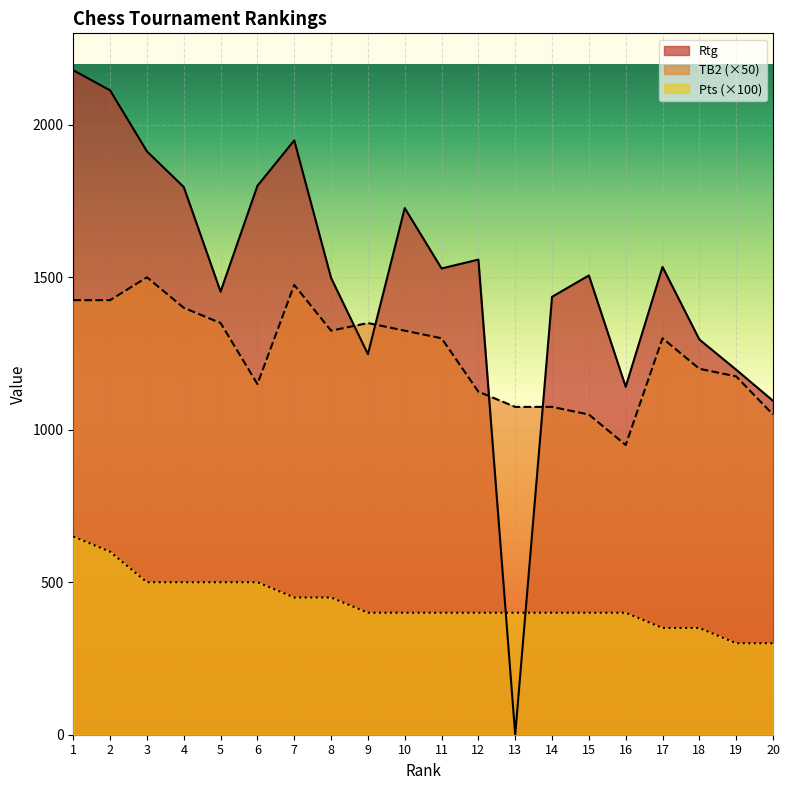

How many lines are shown in the chart?

3